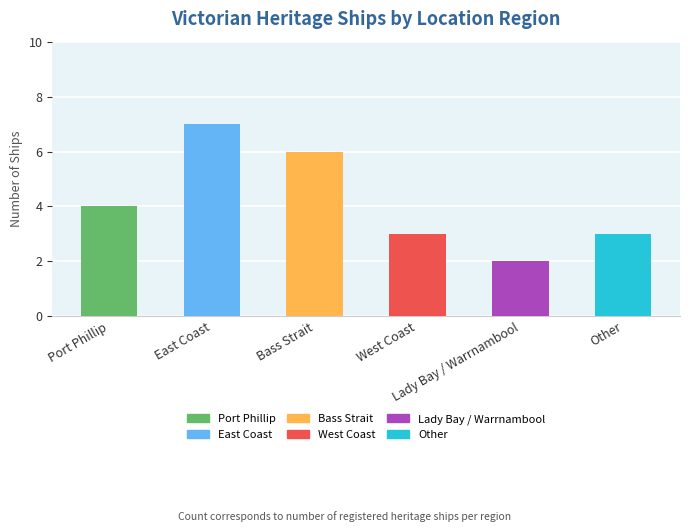

Reading left to right, extract all data points from this chart.

Port Phillip=4	East Coast=7	Bass Strait=6	West Coast=3	Lady Bay / Warrnambool=2	Other=3